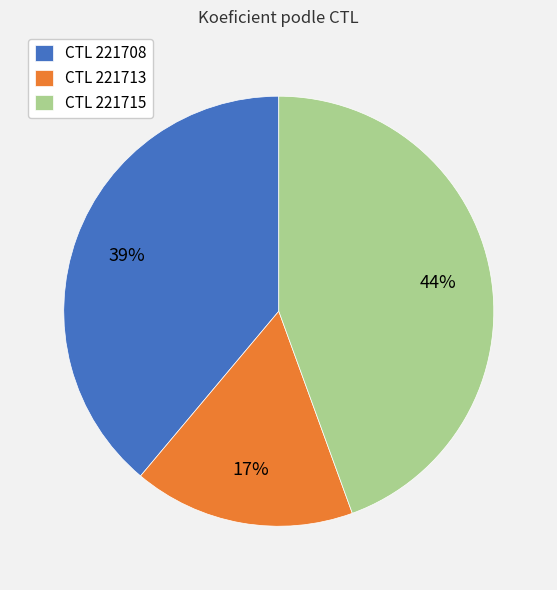

What percentage is the CTL 221708 slice, to the nearest percent?

39%